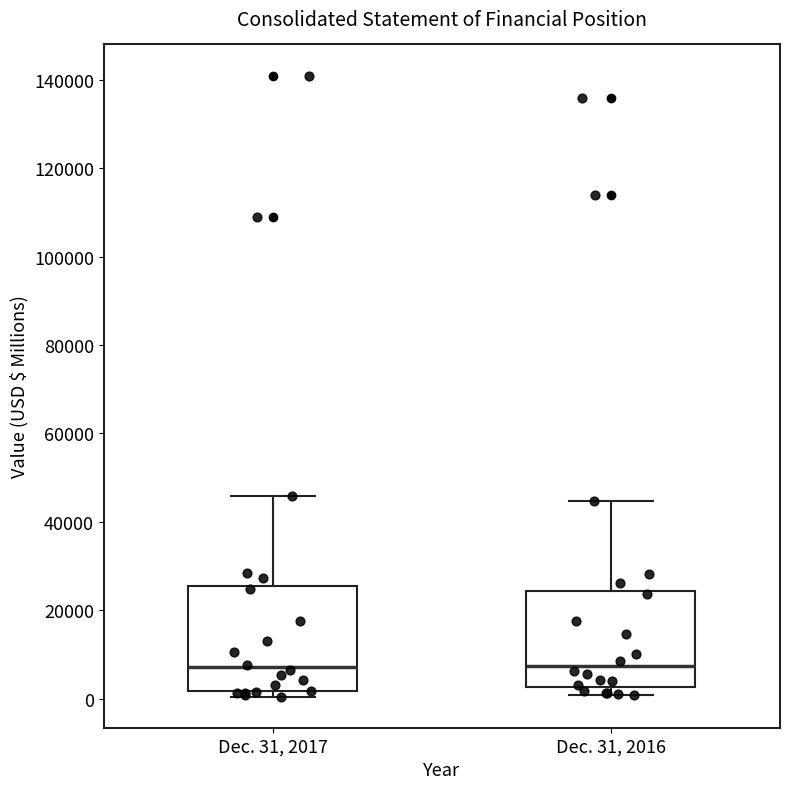

Where is the lower edge of the box for Dec. 31, 2017 on the y-axis? The values are not printed on the chart, so give them approximately, as read against the axis.

2000